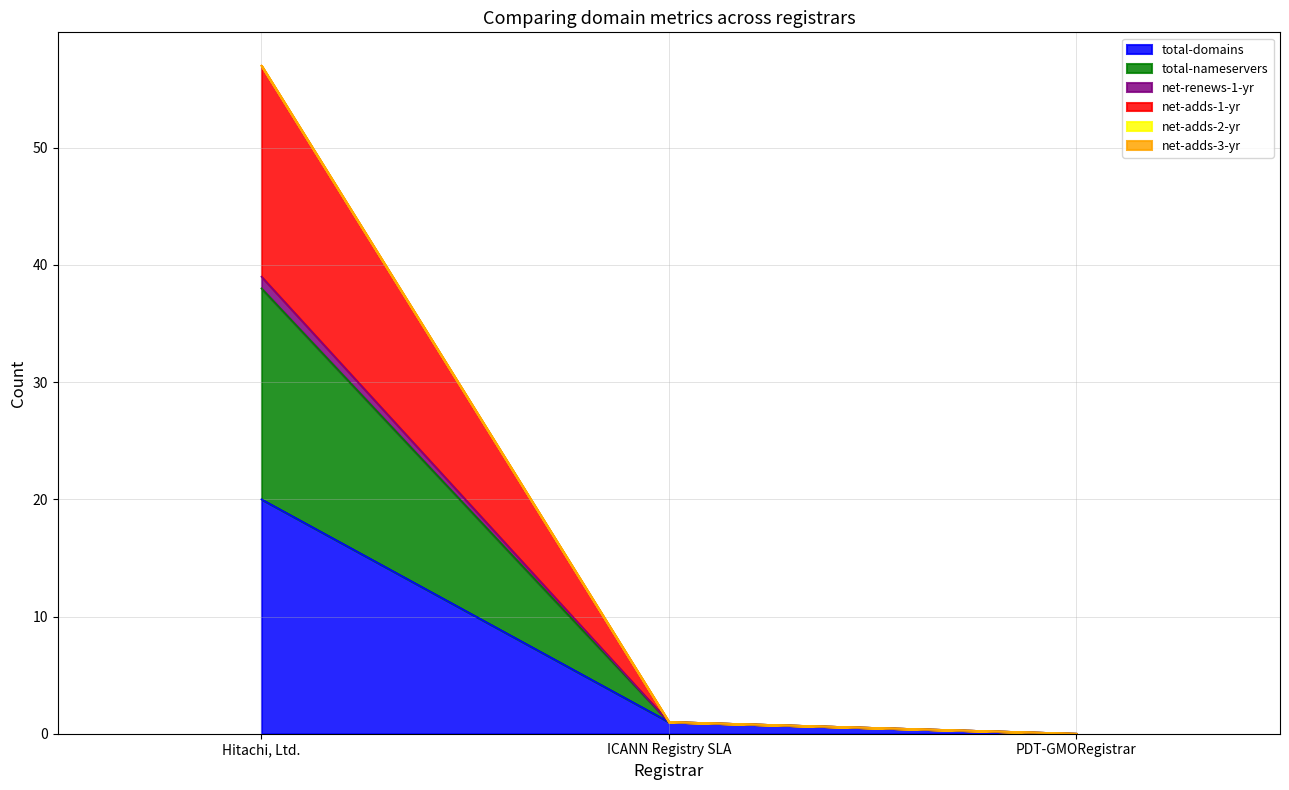

Rank the series at ICANN Registry SLA from highest to lowest value.

total-domains, total-nameservers, net-renews-1-yr, net-adds-1-yr